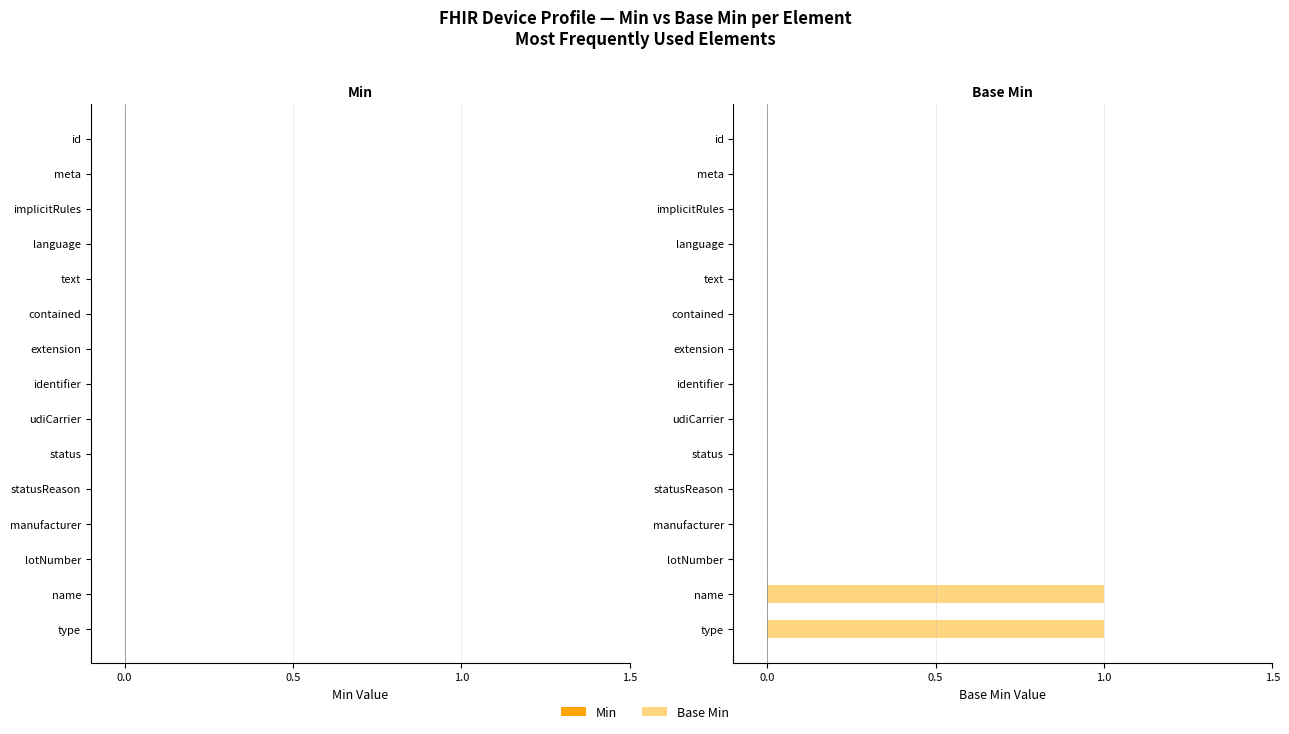

The chart shows a value of 0 at meta. True or false?

True